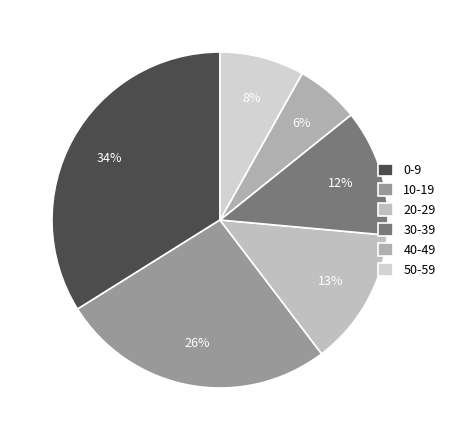

Count the number of slices in the pie.

6